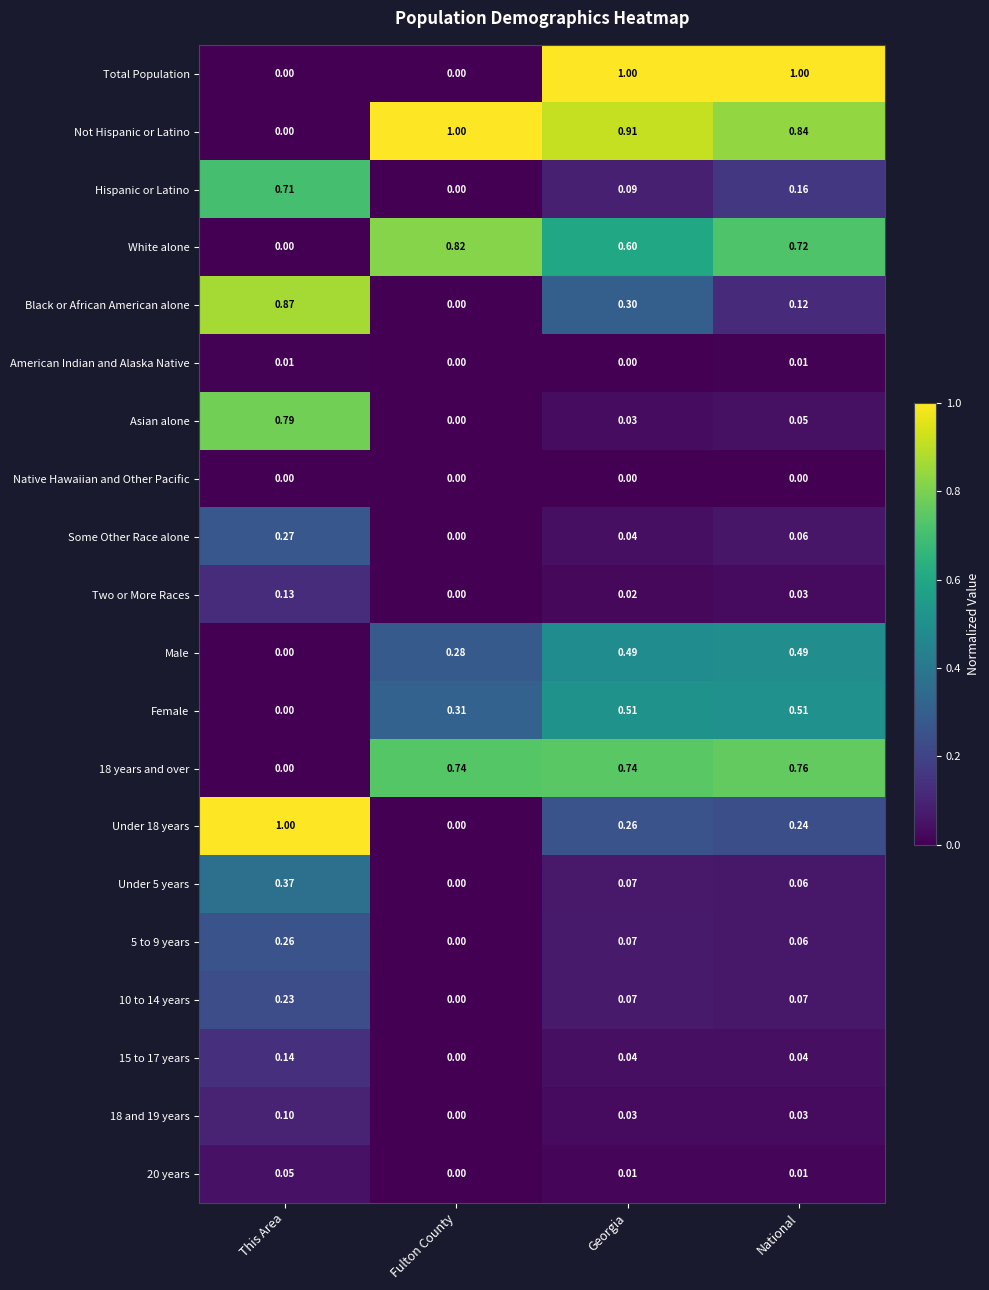

At which label does 18 and 19 years reach its peak?

This Area